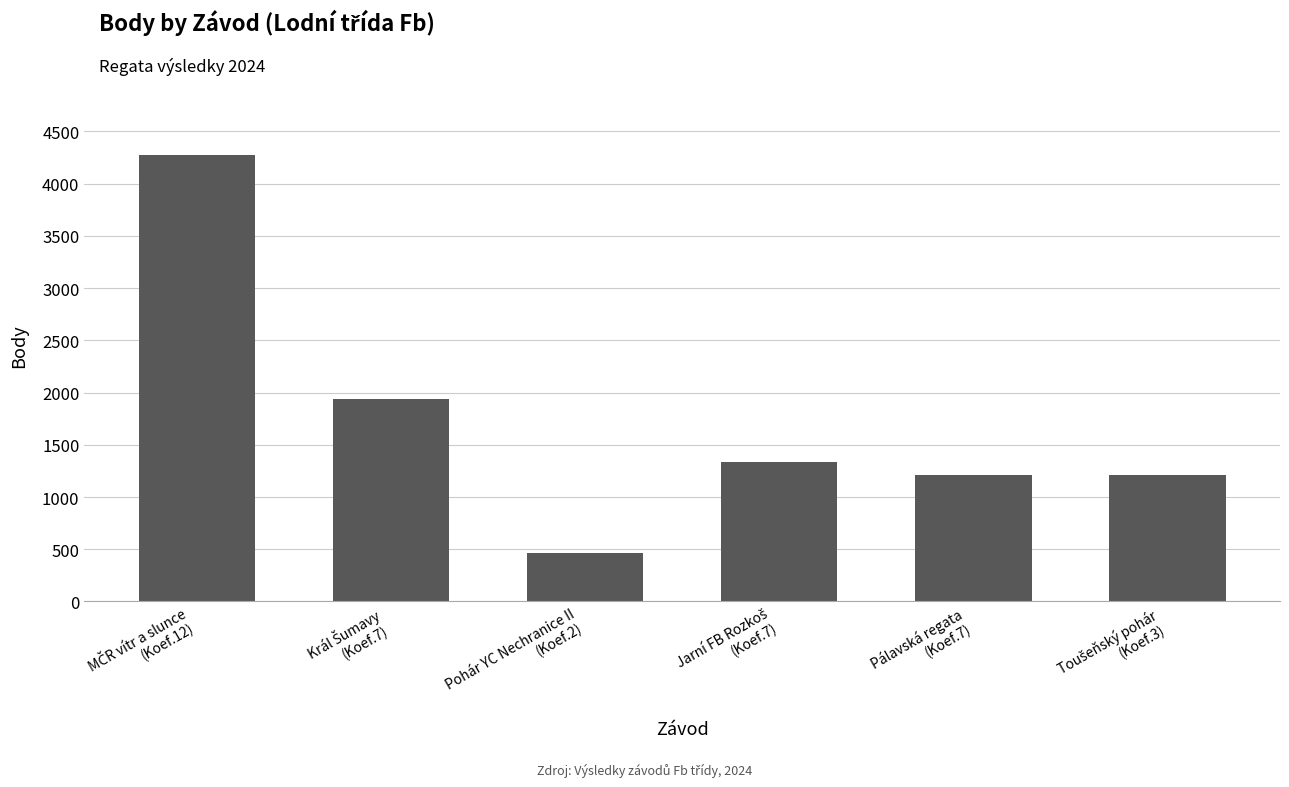

How many categories are shown in the chart?

6